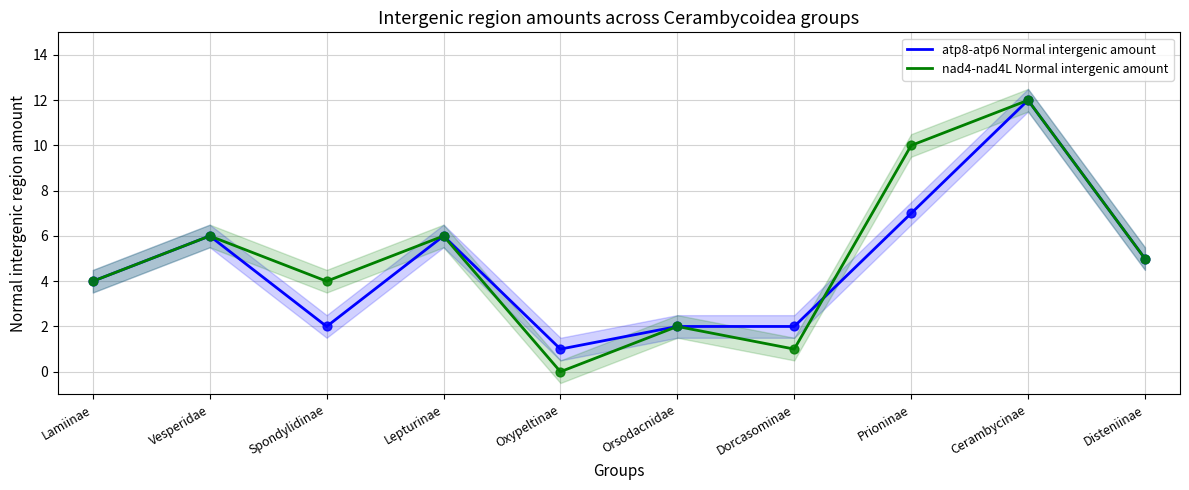

What is the total value across all series at Spondylidinae?

6